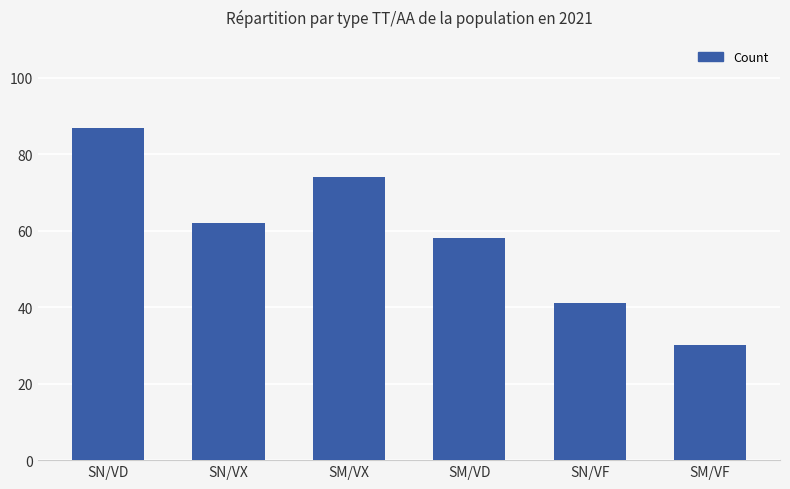

The chart shows a value of 58 at SN/VD. True or false?

False